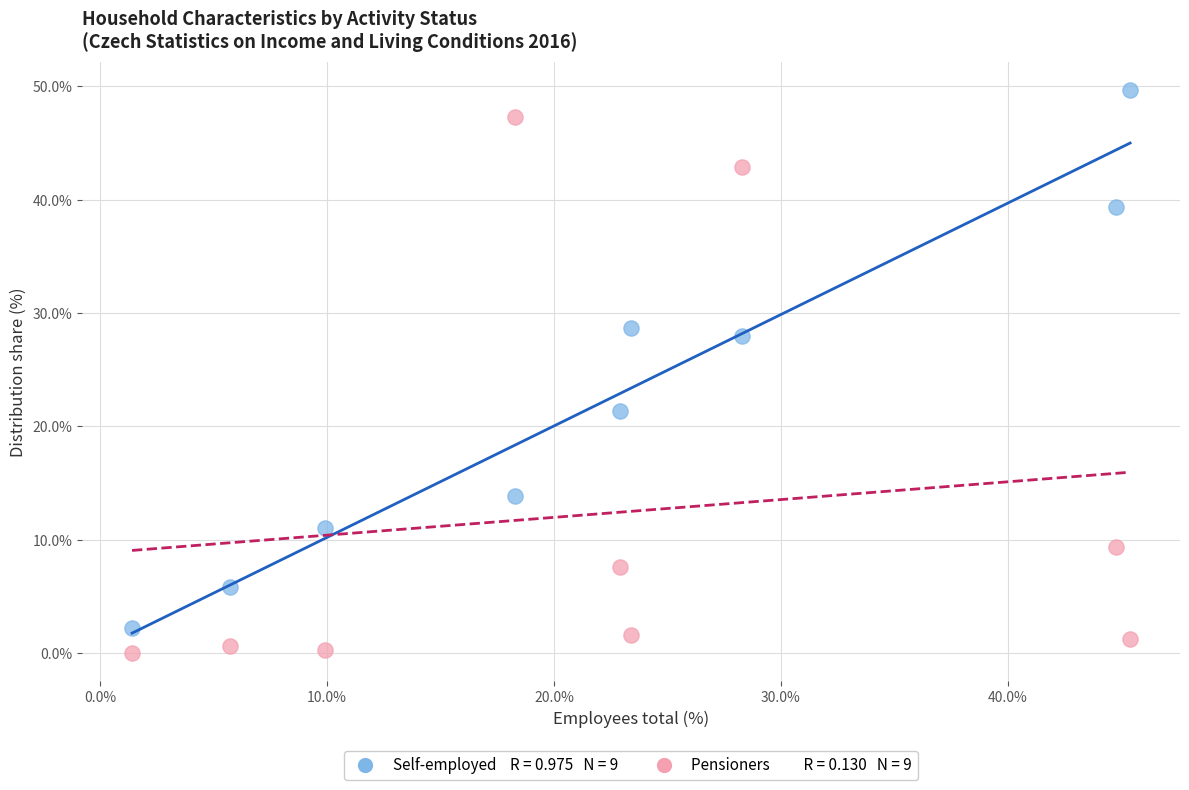

Across all data points, what is the range of Y values (max minus min)?

49.7